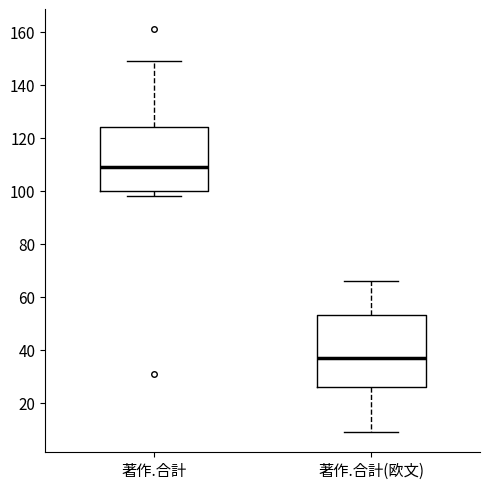

Where is the lower edge of the box for 著作.合計(欧文) on the y-axis? The values are not printed on the chart, so give them approximately, as read against the axis.

26